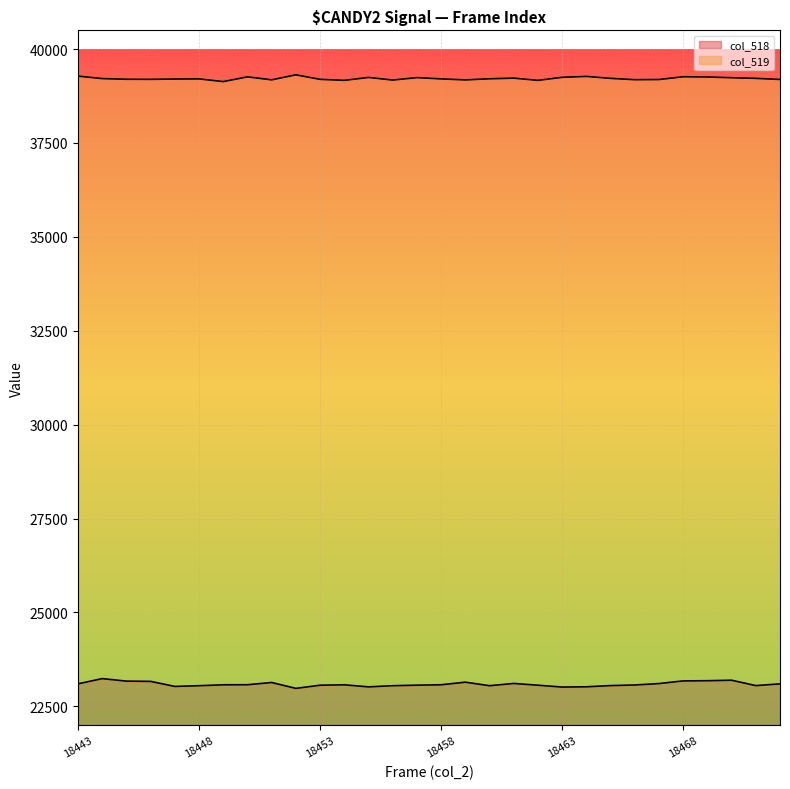

Which series has the widest spread of values?

col_518